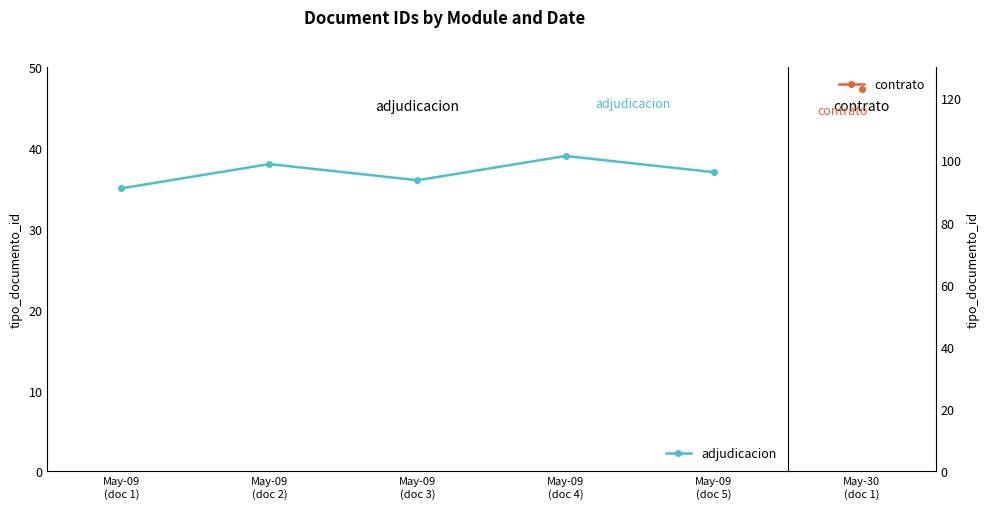

What is the average value?

37